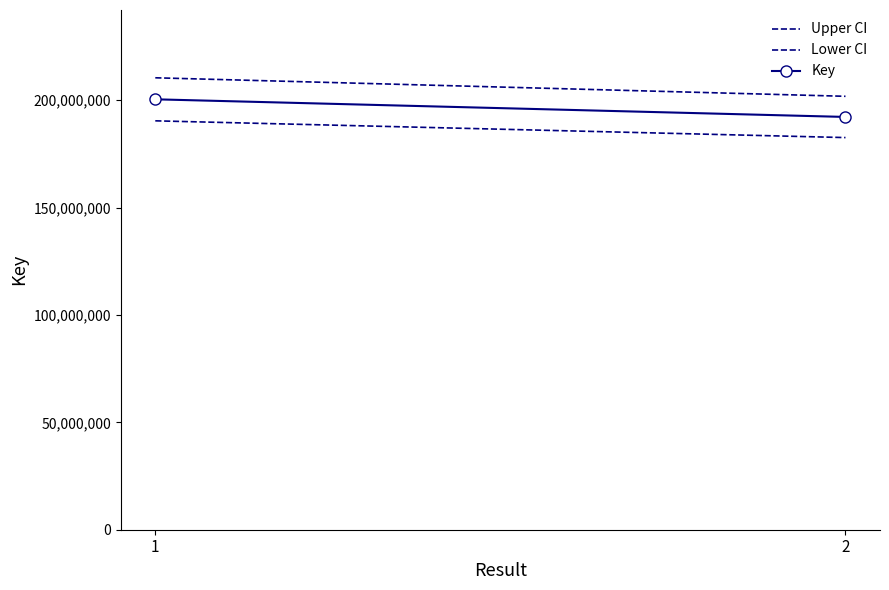

Count the number of data series in this chart.

3